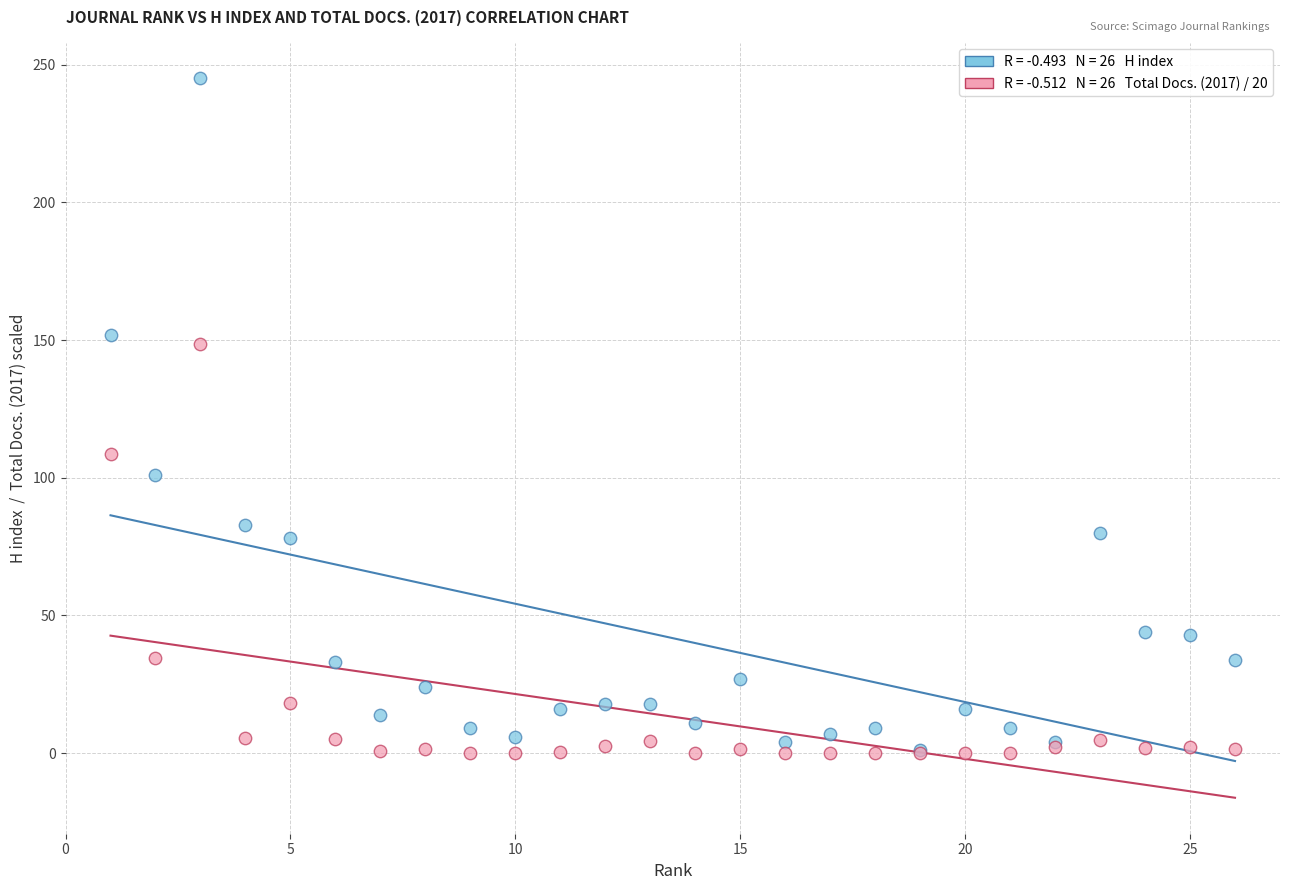

Across all series, what Y value is closest to 122?

108.5